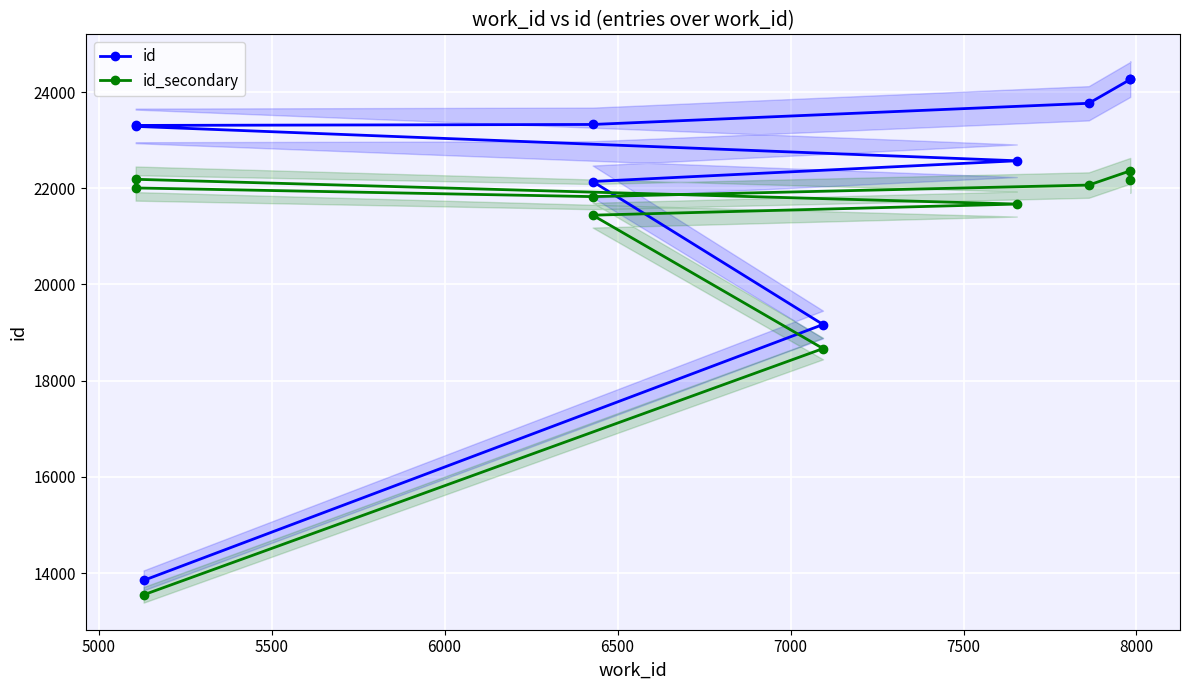

What is the sum of all id values?

219944